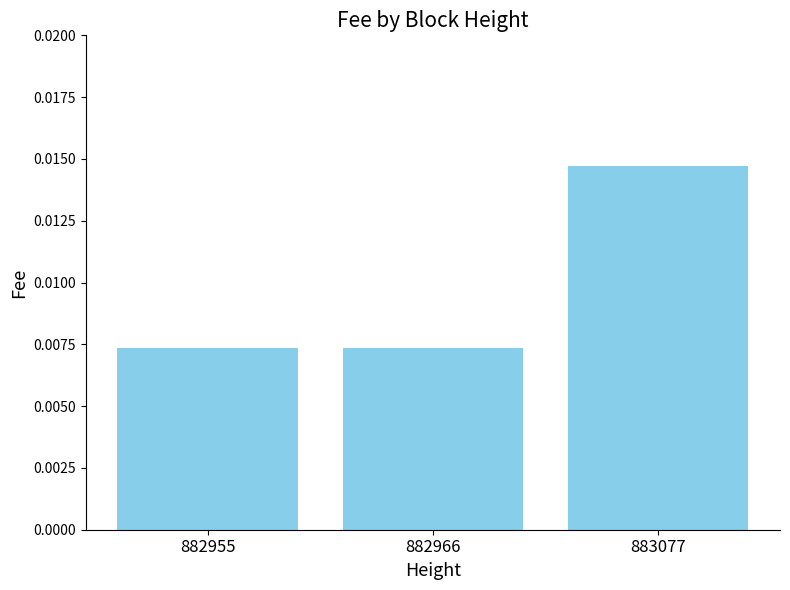

At which category does the chart reach its peak across all series?

883077